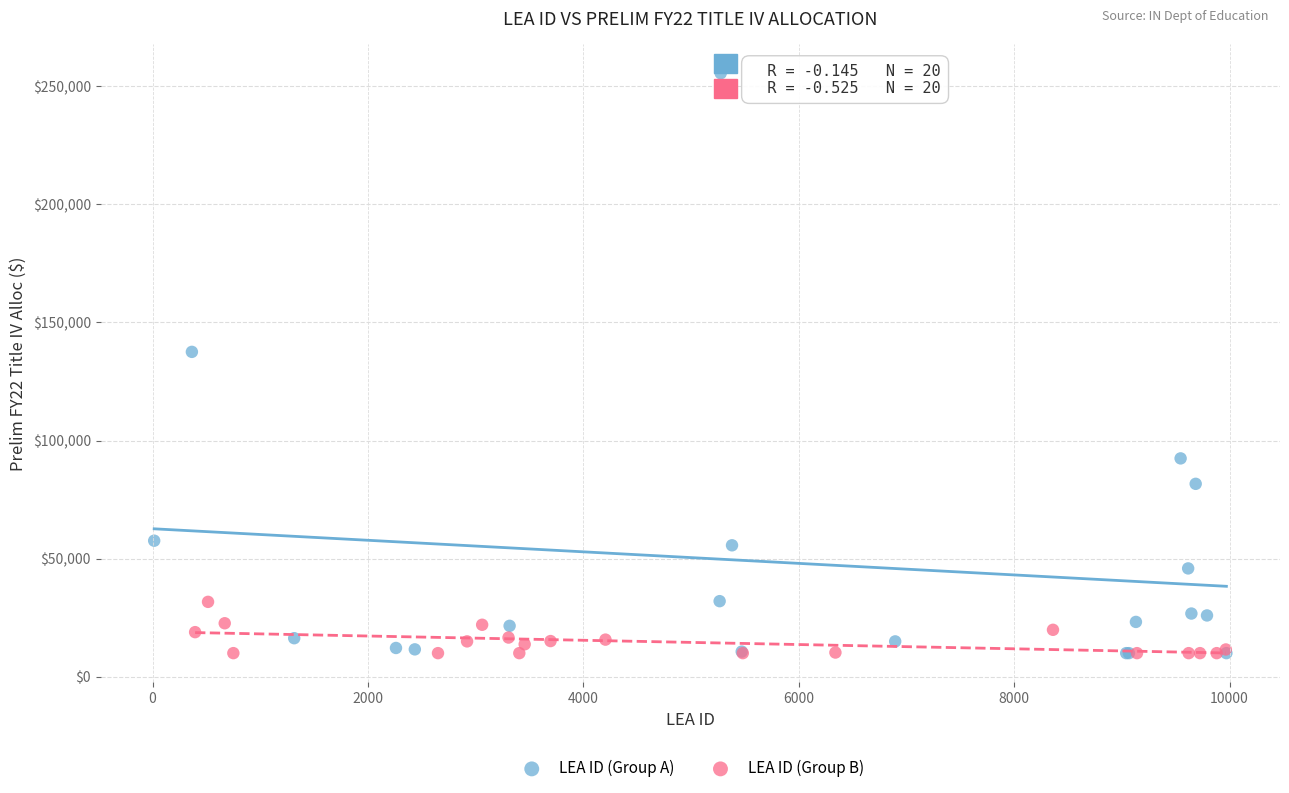

Which series has the widest spread of Y values?

LEA ID (Group A)